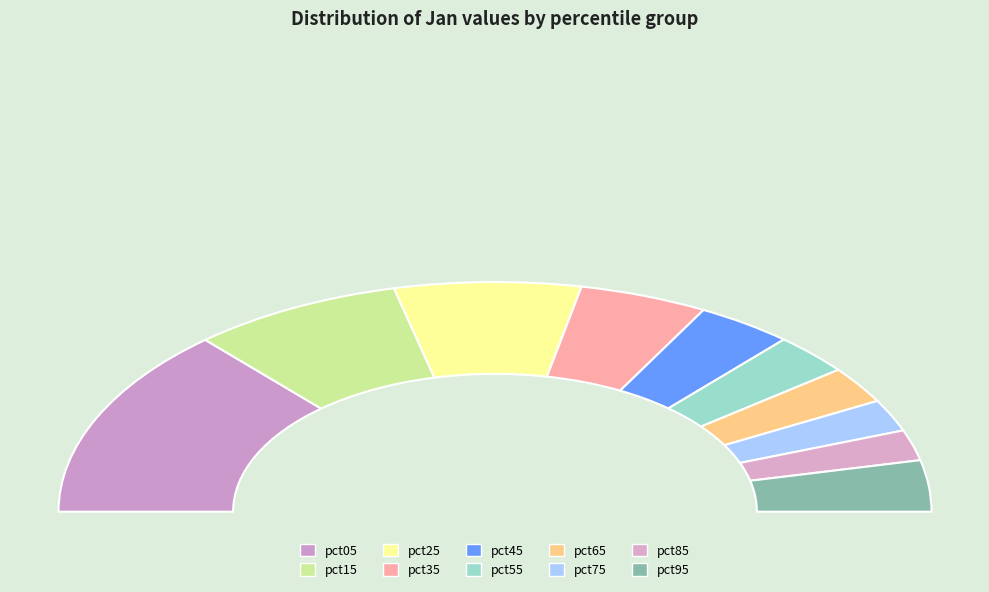

Count the number of slices in the pie.

10